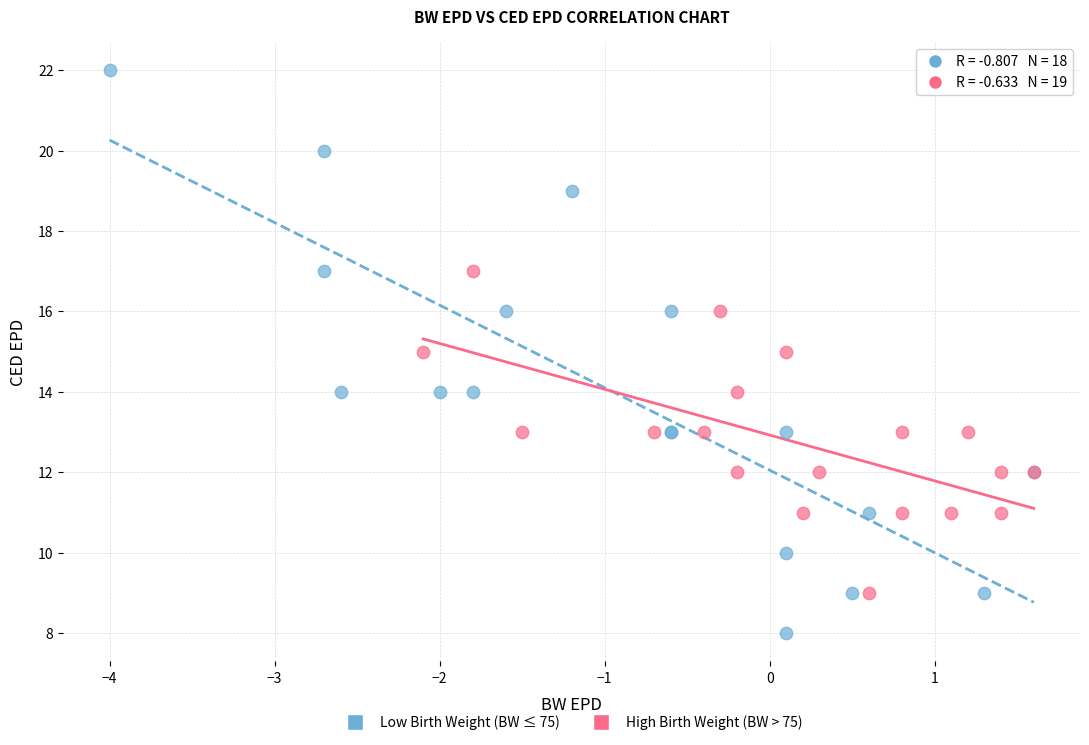

Which series has the largest Y range (max minus min)?

Low Birth Weight (BW ≤ 75)